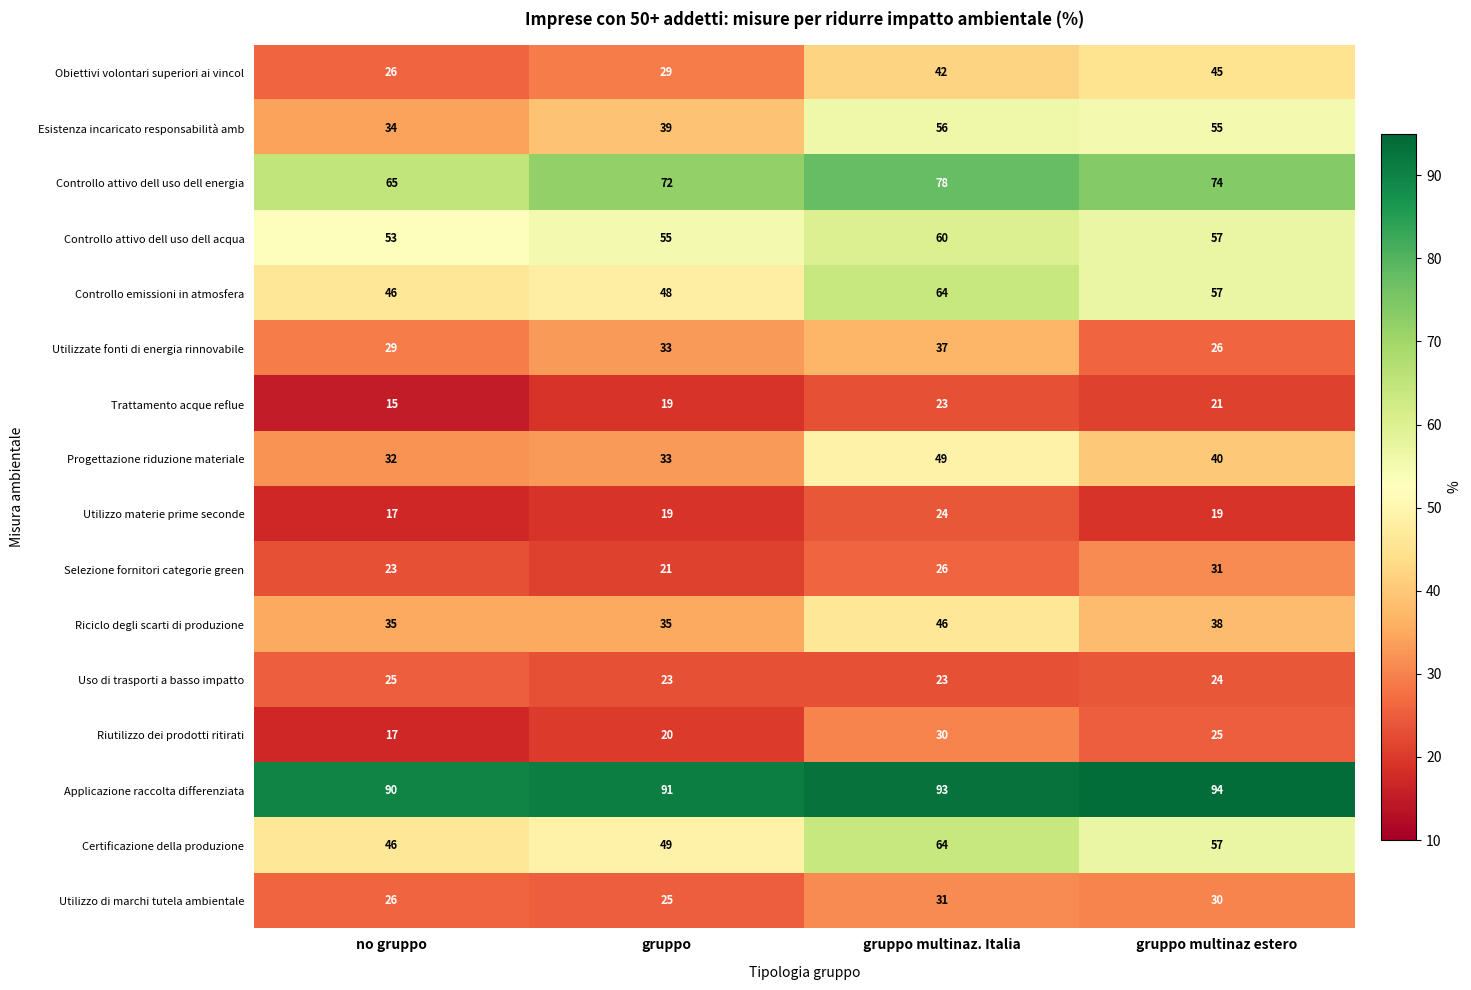

How many Uso di trasporti a basso impatto values are between 23 and 25?

4